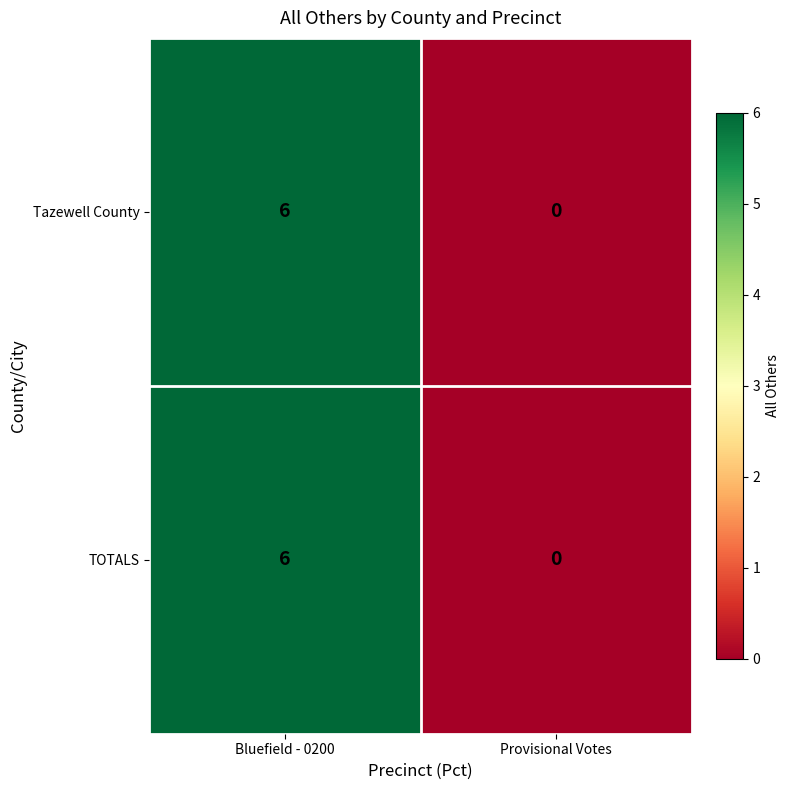

What is the maximum value shown in the chart?

6